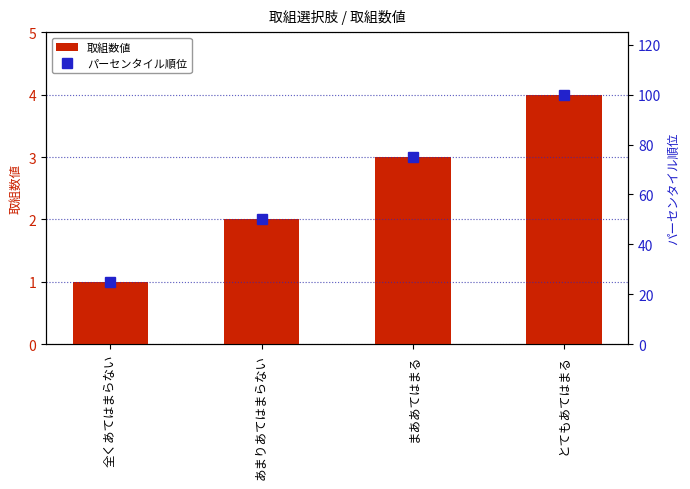

What position from the right is あまりあてはまらない?

3